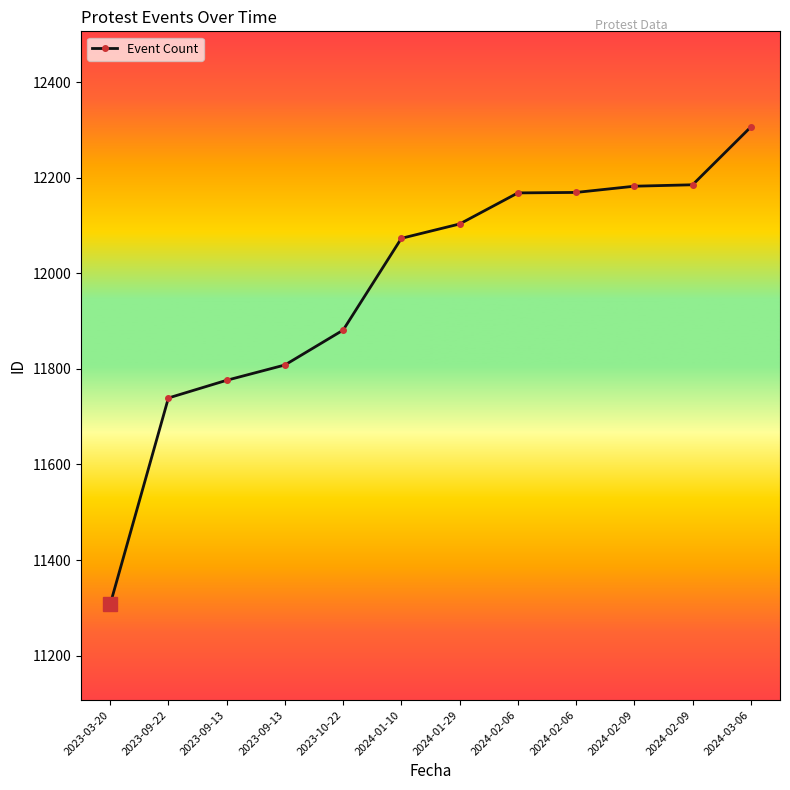

Approximately how many times larger is the value at 2023-10-22 compared to 2024-02-09?

1.0